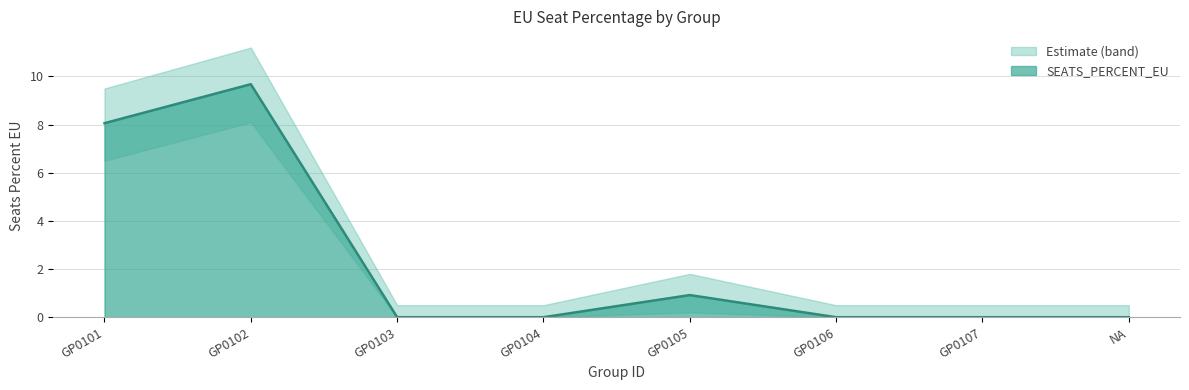

Reading left to right, list all the values displayed in this chart.

SEATS_PERCENT_EU: GP0101=8.1	GP0102=9.7	GP0103=0.0	GP0104=0.0	GP0105=0.9	GP0106=0.0	GP0107=0.0	NA=0.0
SEATS_PERCENT_EU_upper: GP0101=9.5	GP0102=11.2	GP0103=0.5	GP0104=0.5	GP0105=1.8	GP0106=0.5	GP0107=0.5	NA=0.5
SEATS_PERCENT_EU_lower: GP0101=6.5	GP0102=8.1	GP0103=0.0	GP0104=0.0	GP0105=0.2	GP0106=0.0	GP0107=0.0	NA=0.0